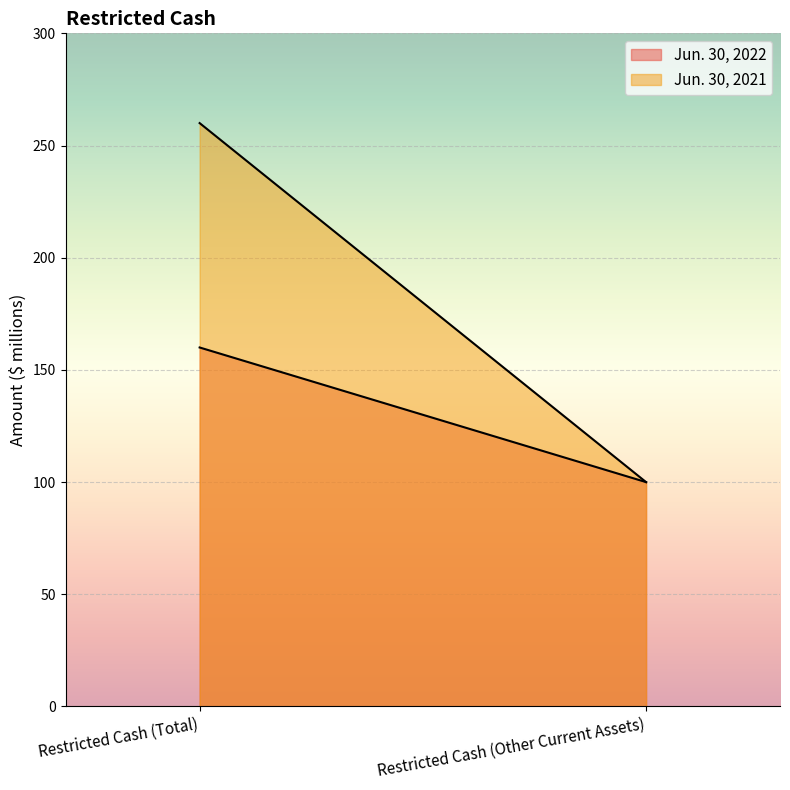

What is the greatest value displayed?

260